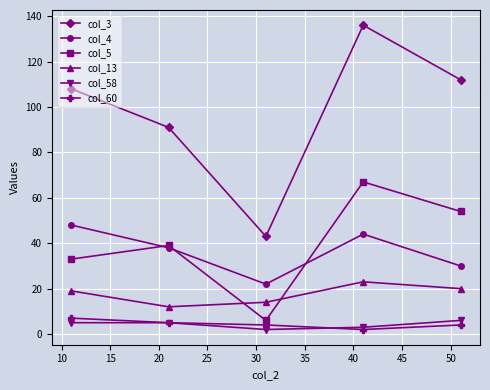

Reading left to right, transcribe all the data shown in this chart.

col_3: 108	91	43	136	112
col_4: 48	38	22	44	30
col_5: 33	39	6	67	54
col_13: 19	12	14	23	20
col_58: 5	5	2	3	6
col_60: 7	5	4	2	4